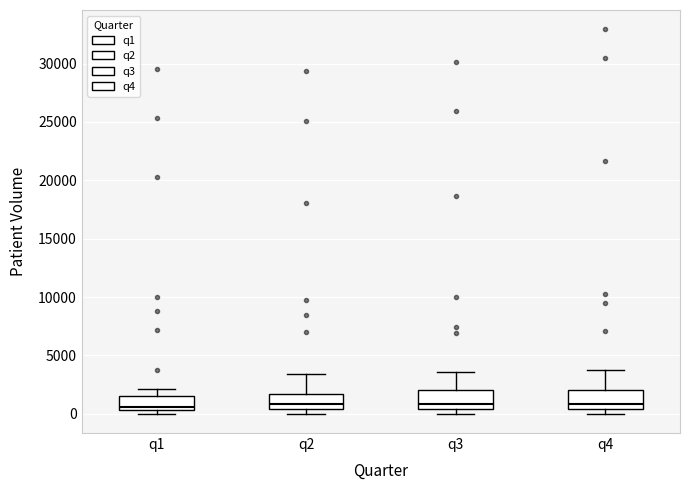

Reading left to right, read every box against the y-axis: the position of its median line, the range the box covers, and the ends of its whiskers. The values are not printed on the chart, so give them approximately, as read against the axis.

q1: median 500 (just above the box's lower edge), box 500 to 1500, whiskers 0 to 2000
q2: median 1000, box 500 to 1500, whiskers 0 to 3500
q3: median 1000, box 500 to 2000, whiskers 0 to 3500
q4: median 1000, box 500 to 2000, whiskers 0 to 4000